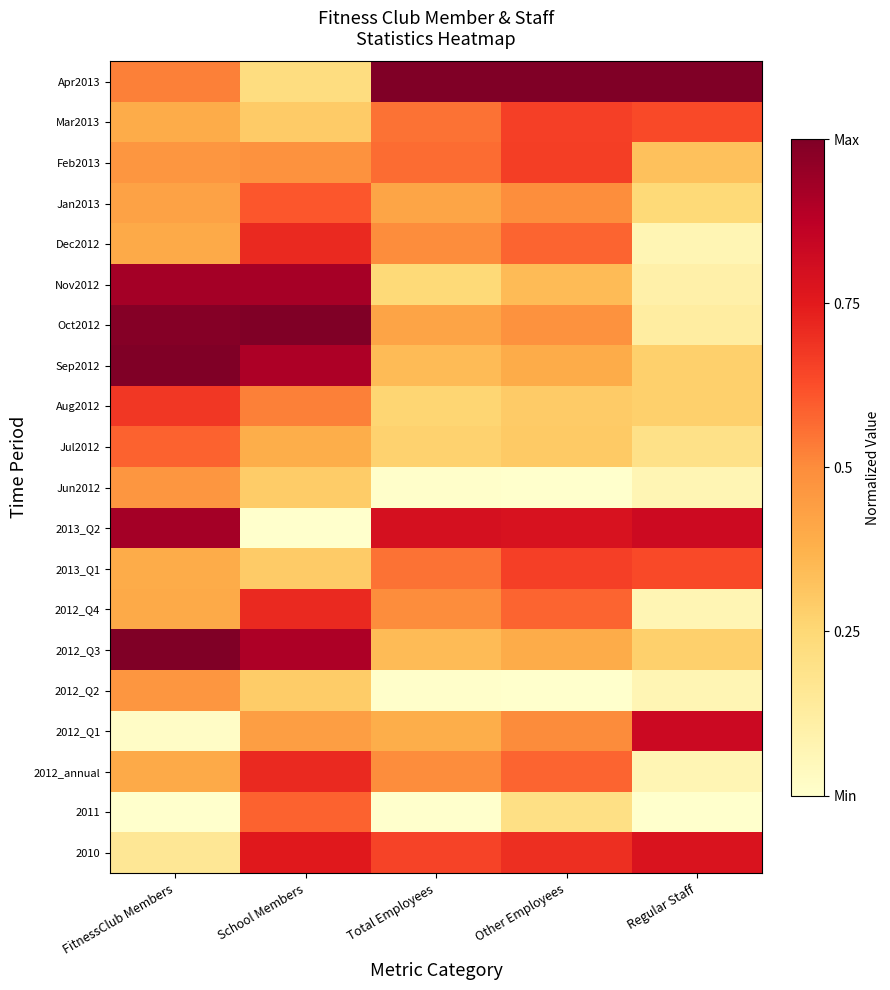

What is the maximum value shown in the chart?

1.0